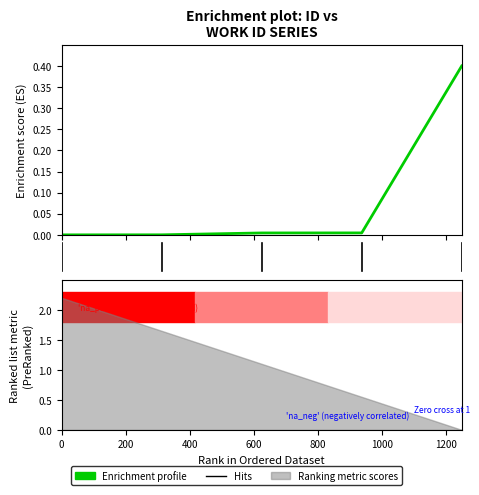

Is it true that the value at 7991 is 0.5?

False